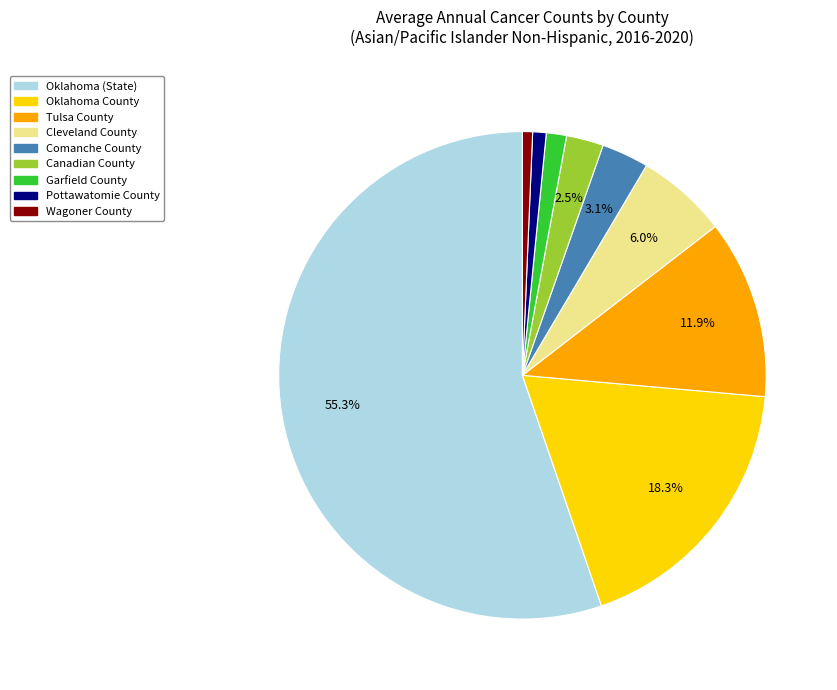

To the nearest percent, what is the difference between the Oklahoma (State) and Pottawatomie County slice percentages?

54%